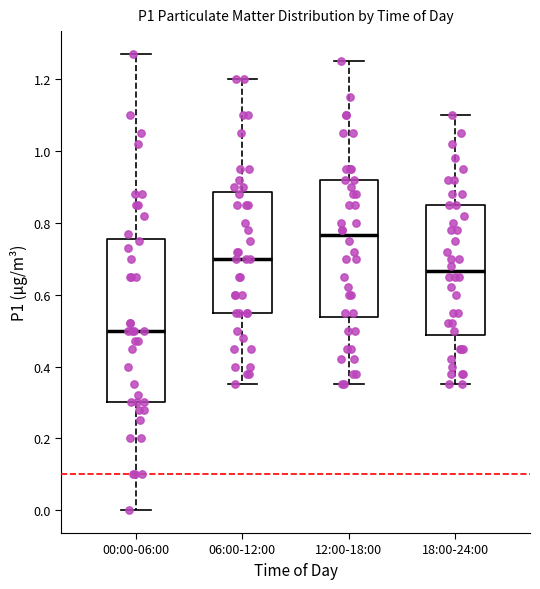

Reading left to right, transcribe this box plot: for each box, give where its median line is, the range the box spans, and where its two whiskers end, as read against the y-axis. The values are not printed on the chart, so give them approximately, as read against the axis.

00:00-06:00: median 0.50, box 0.30 to 0.76, whiskers 0.00 to 1.28
06:00-12:00: median 0.70, box 0.56 to 0.88, whiskers 0.36 to 1.20
12:00-18:00: median 0.76, box 0.54 to 0.92, whiskers 0.36 to 1.26
18:00-24:00: median 0.66, box 0.48 to 0.86, whiskers 0.36 to 1.10